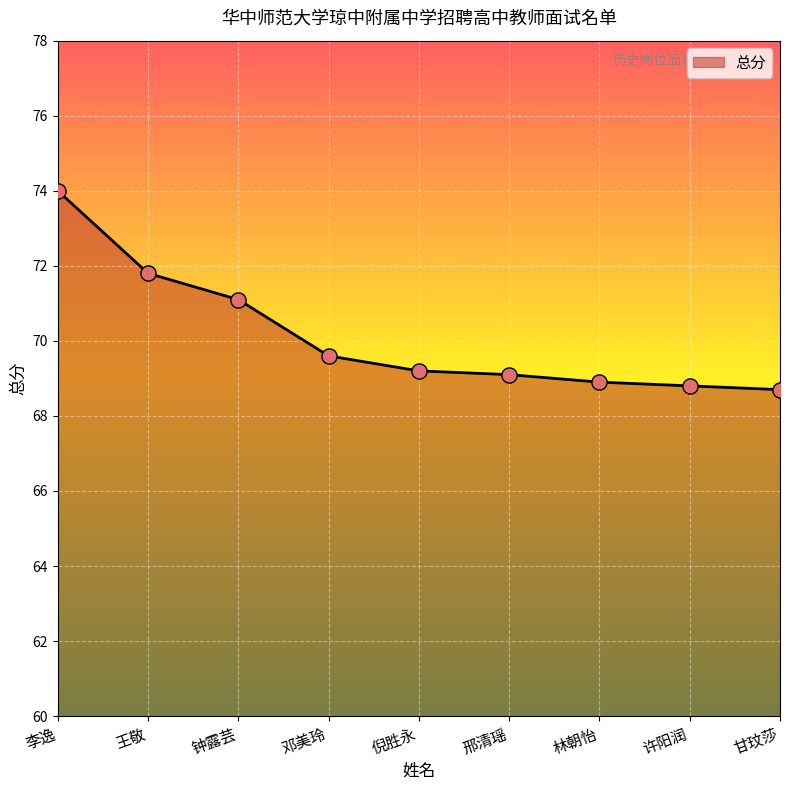

What is the ratio of the value at 王敬 to the value at 林朝怡?

1.0